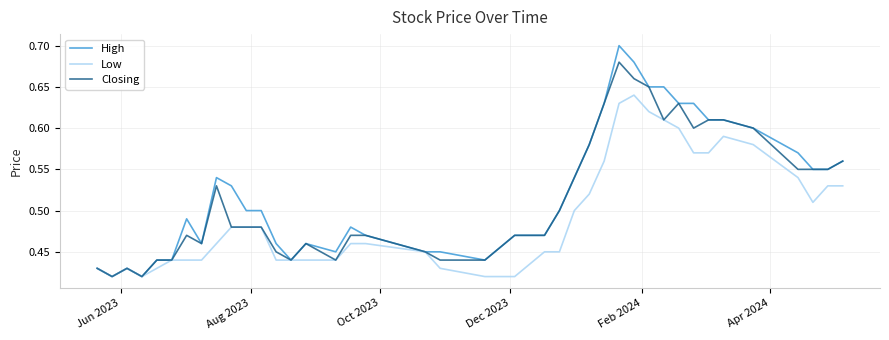

Which series has the largest range (max minus min)?

High